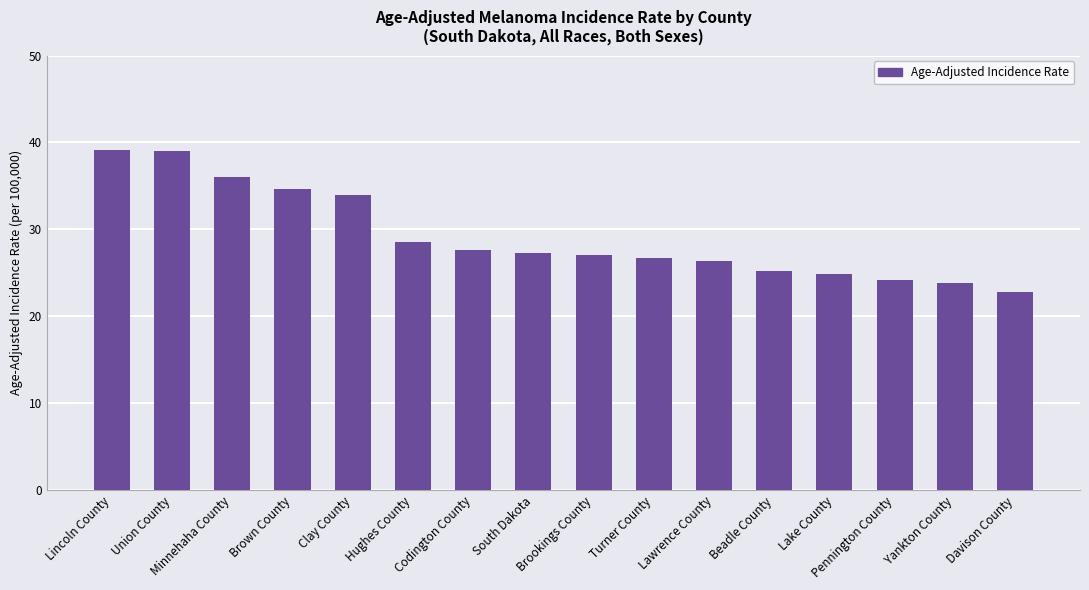

What is the label of the 3rd bar from the left?

Minnehaha County